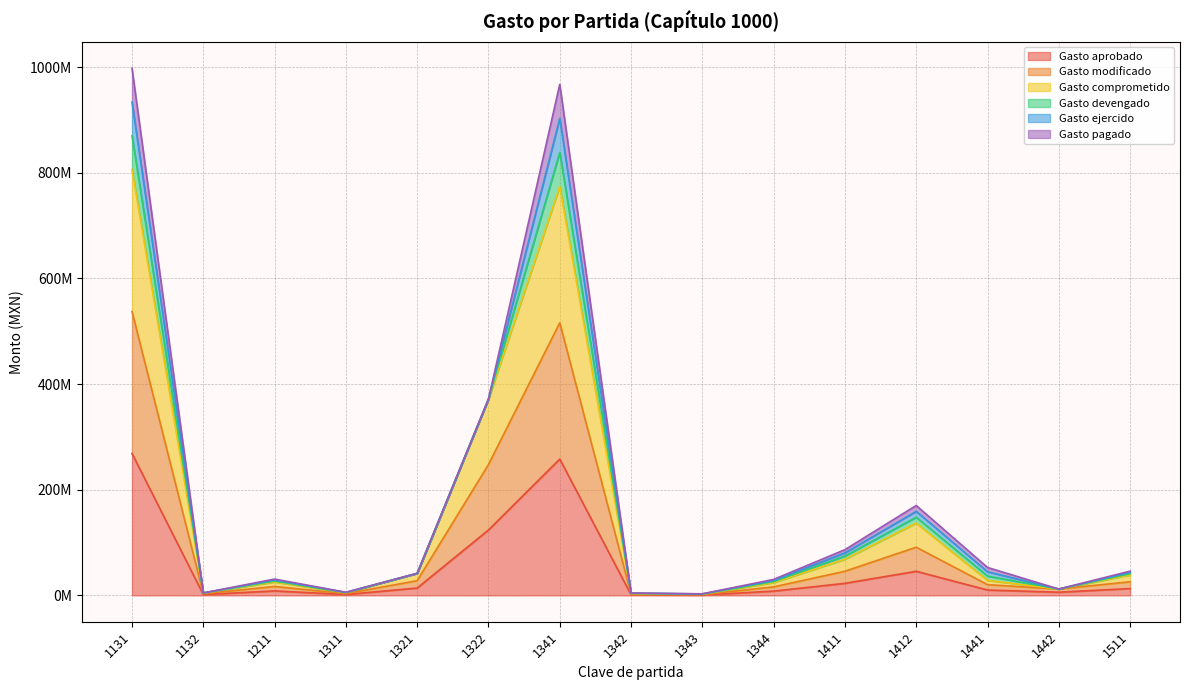

What is the sum of the Gasto aprobado values at 1341 and 1342?

259235970.5